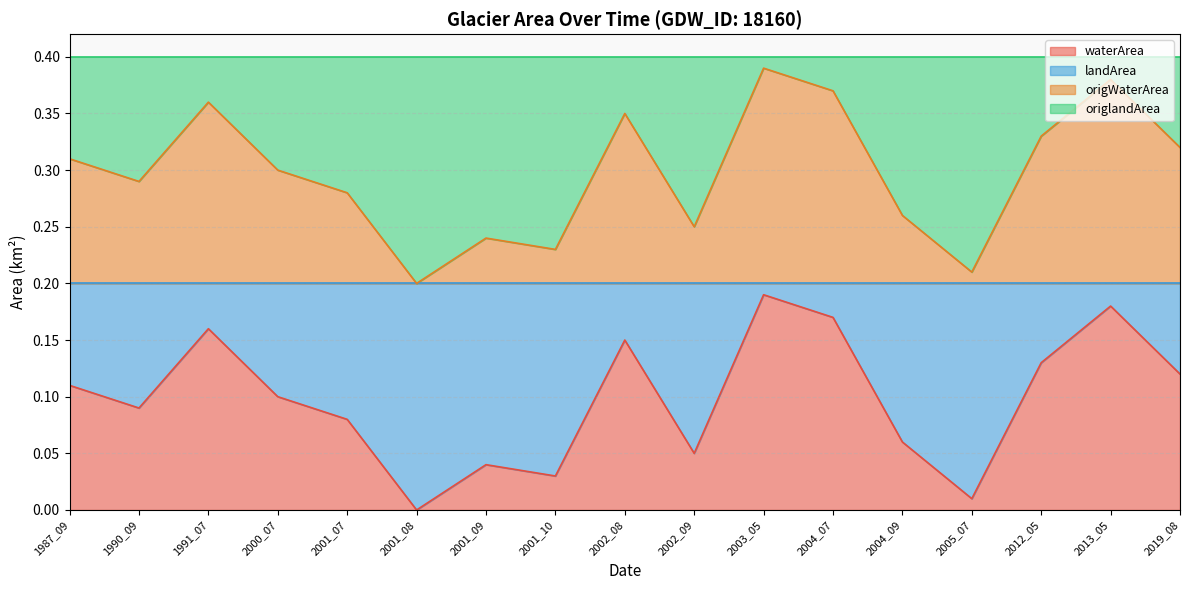

What is the total value across all series at 2005_07?

0.4